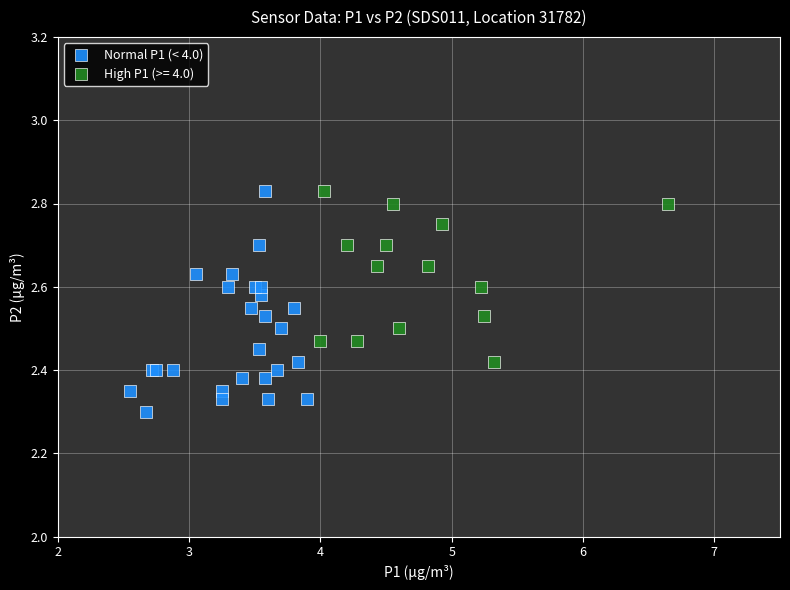

Which series contains the lowest Y value?

Normal P1 (< 4.0)